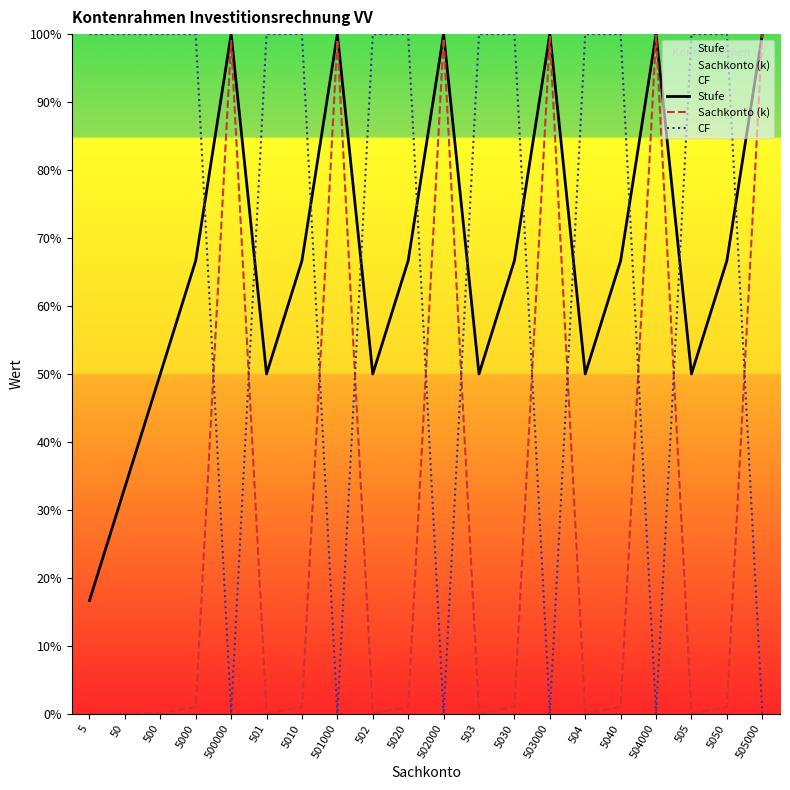

Where do CF and Sachkonto (k) first cross each other?

5000 and 500000